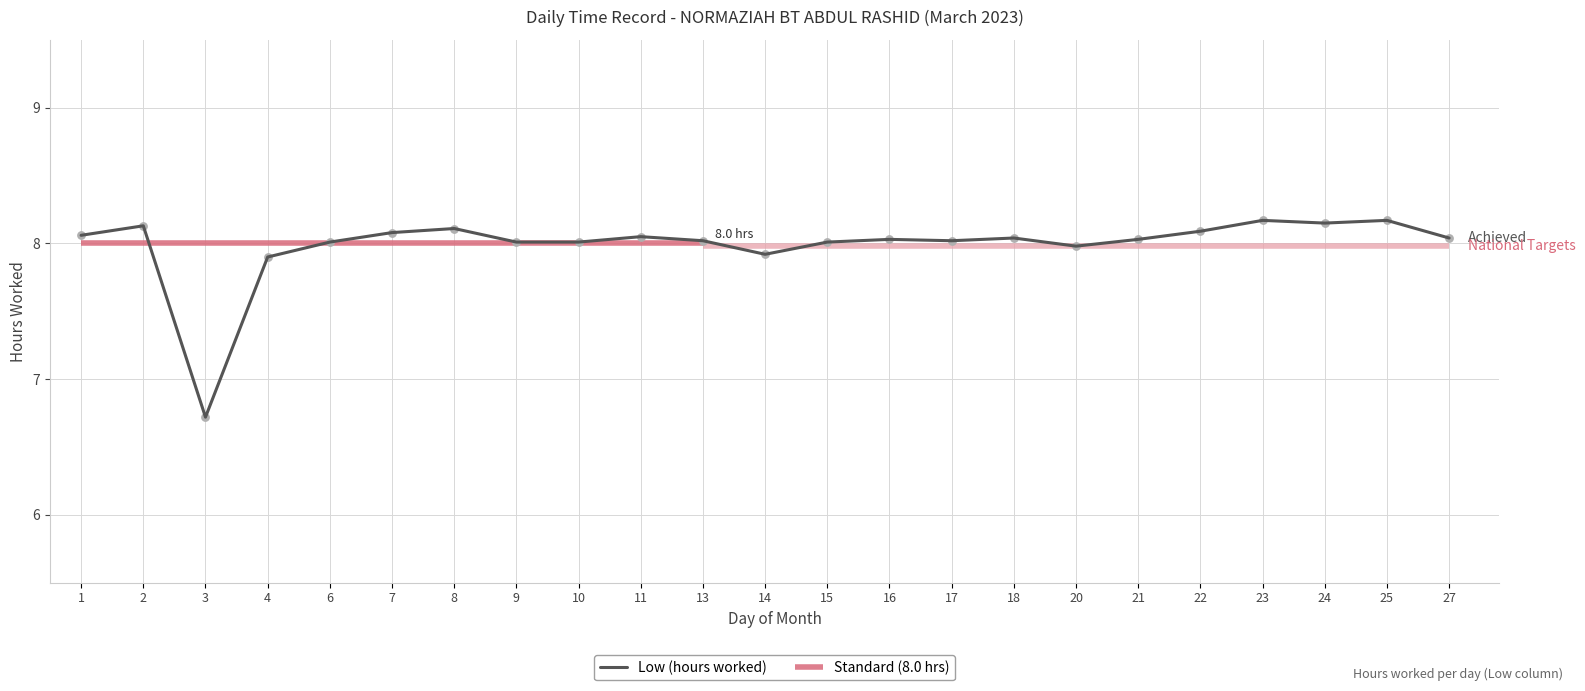

What is the change in value from 7 to 16?

-0.1